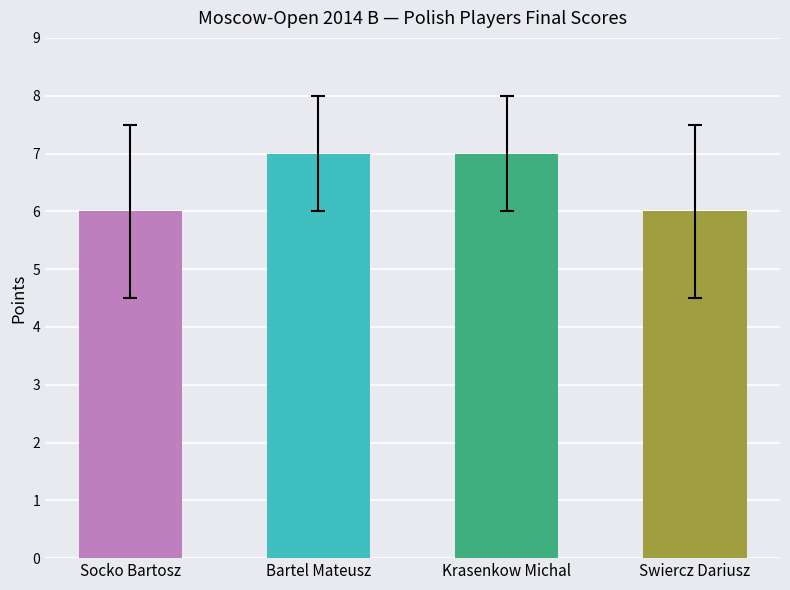

The value at Bartel Mateusz is 7. True or false?

True